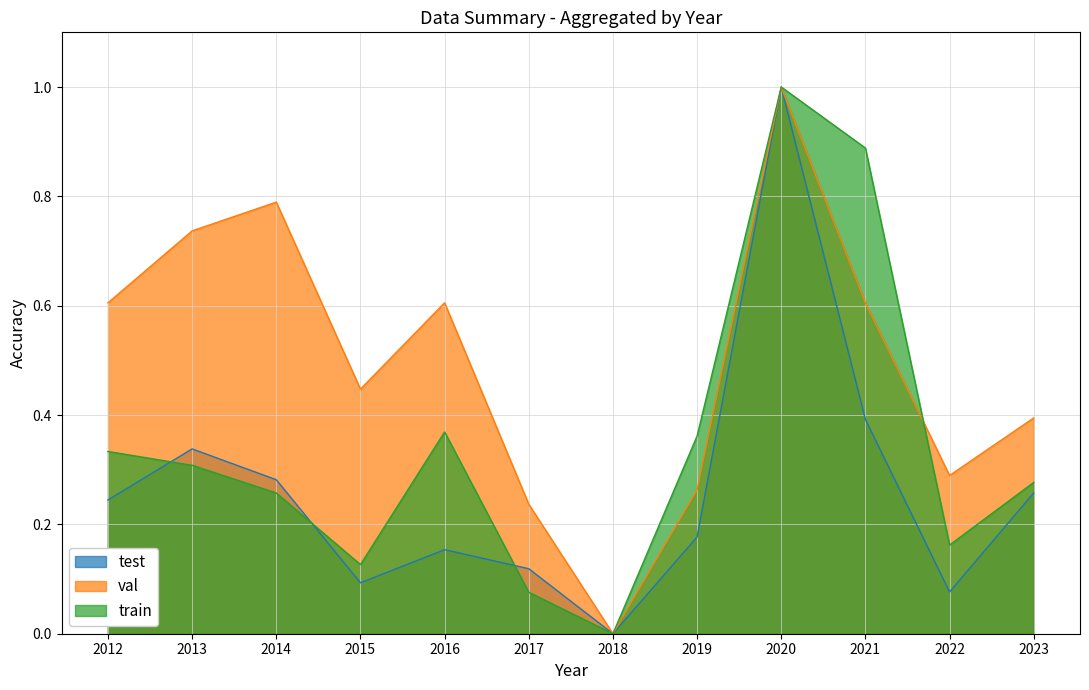

At 2022, list the series in order from largest to smallest.

val, train, test